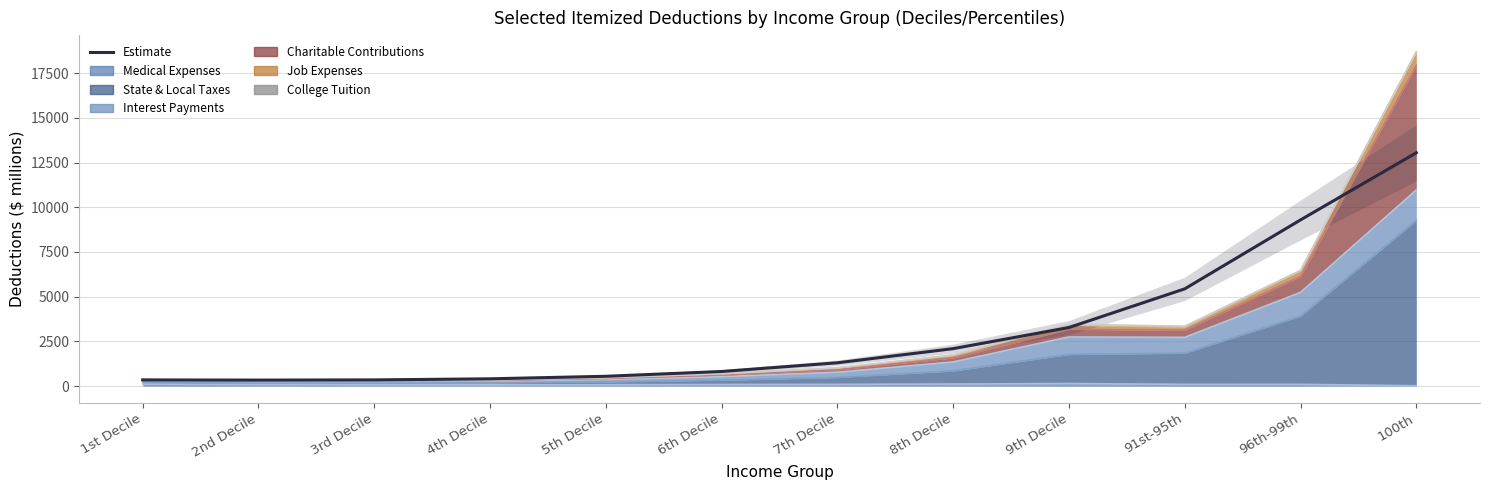

At which label does the data first exceed 1304?

7th Decile